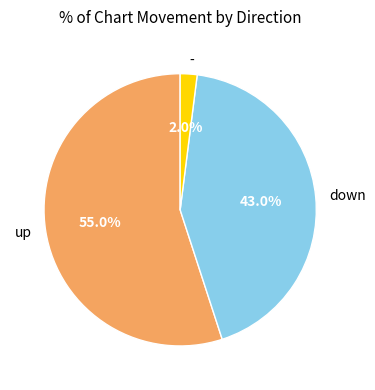

Which has a higher value, - or up?

up